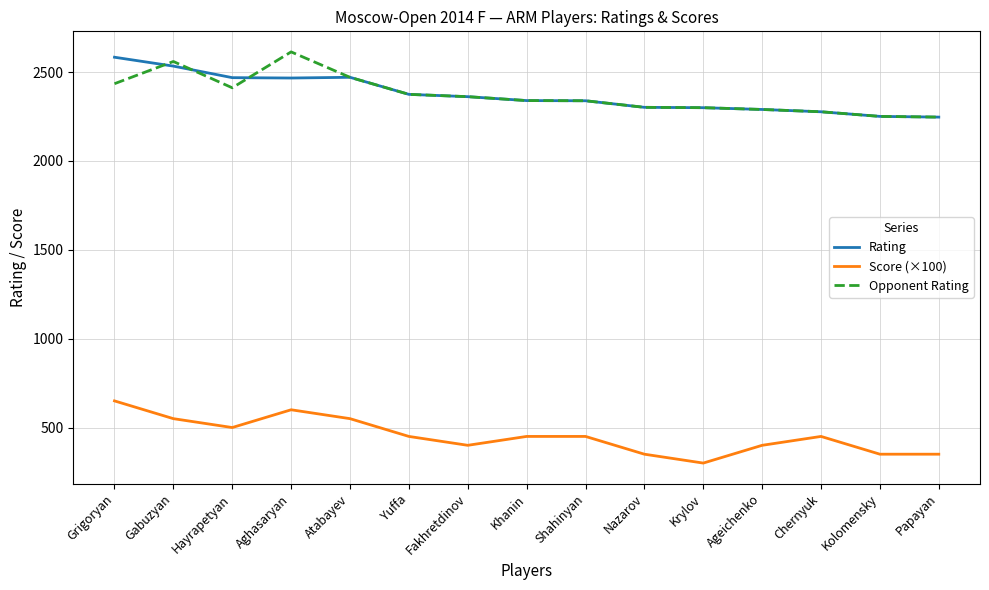

What are all the series names shown in the legend?

Rating, Score (×100), Opponent Rating